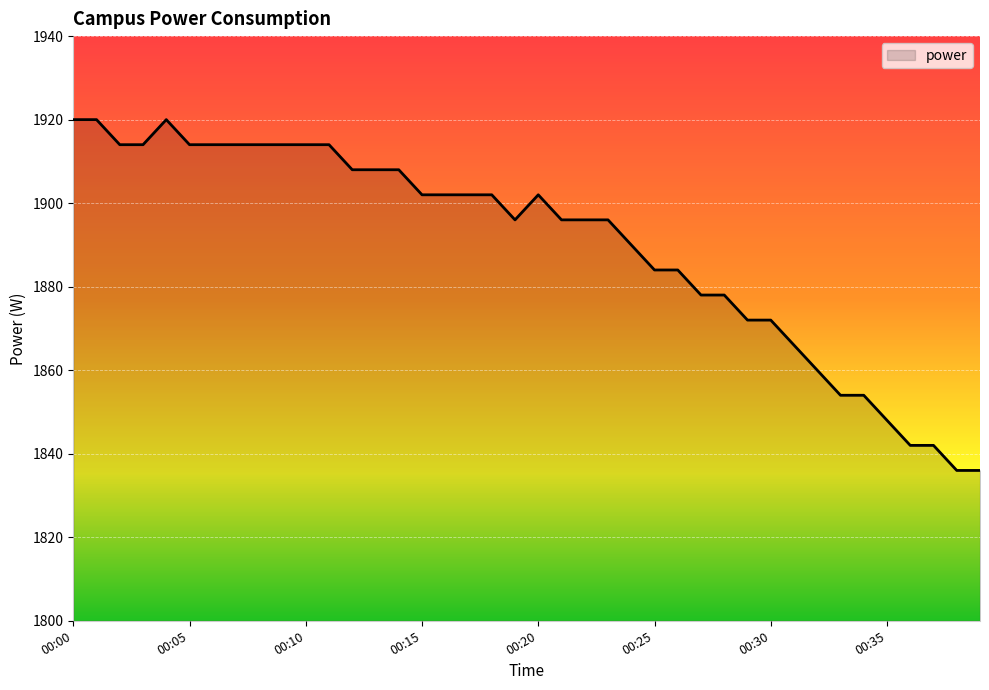

What is the average value?

1890